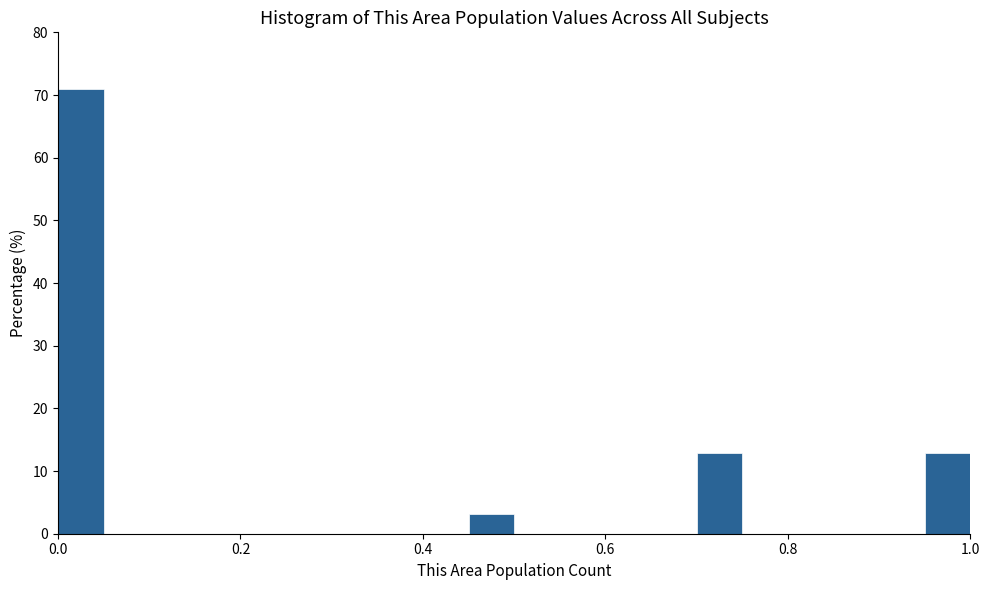

Around what value on the x-axis is the tallest bar? Give the approximate position of its centre, as read against the axis.

0.02